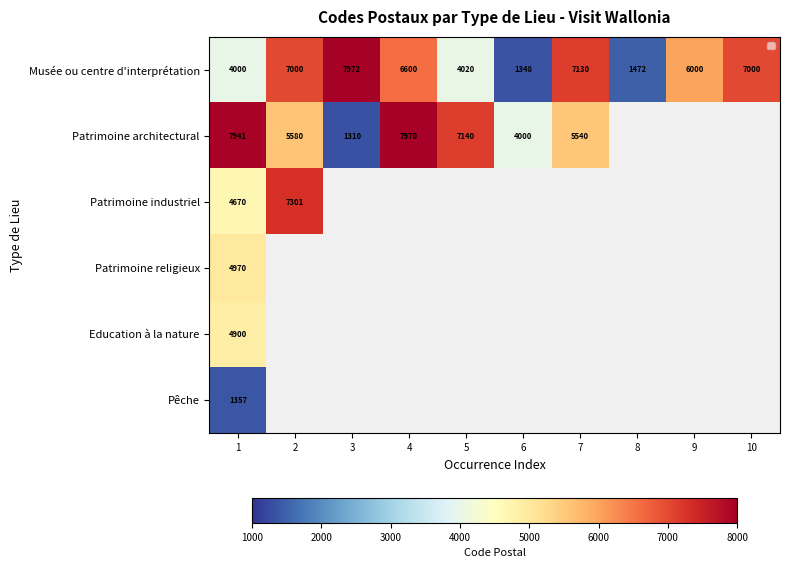

What is the difference between the maximum and minimum values in the Musée ou centre d'interprétation series?

6624